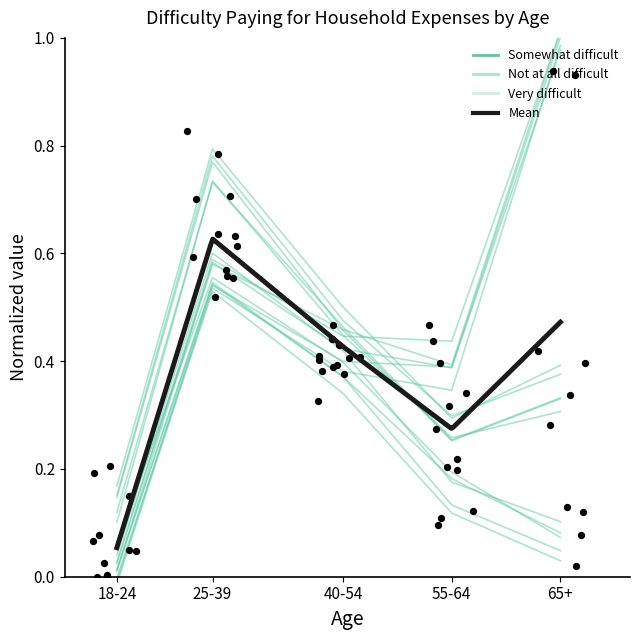

What is the total value across all series at 18-24?

0.2